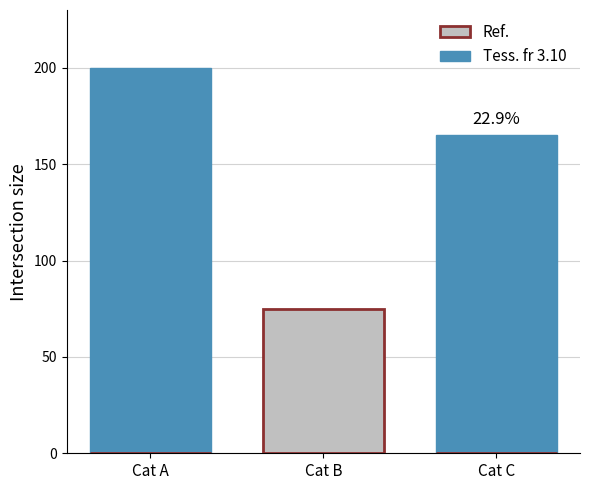

What is the approximate value of Tess. fr 3.10 at Cat C, to the nearest 5?

165